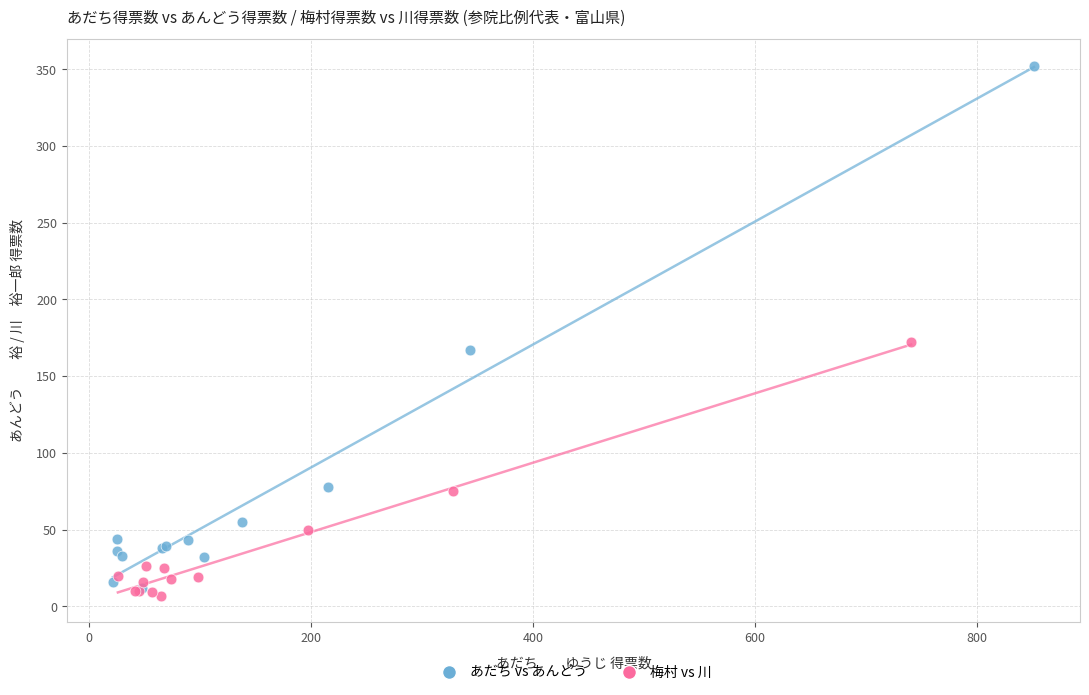

What are all the series names shown in the legend?

あだち vs あんどう, 梅村 vs 川